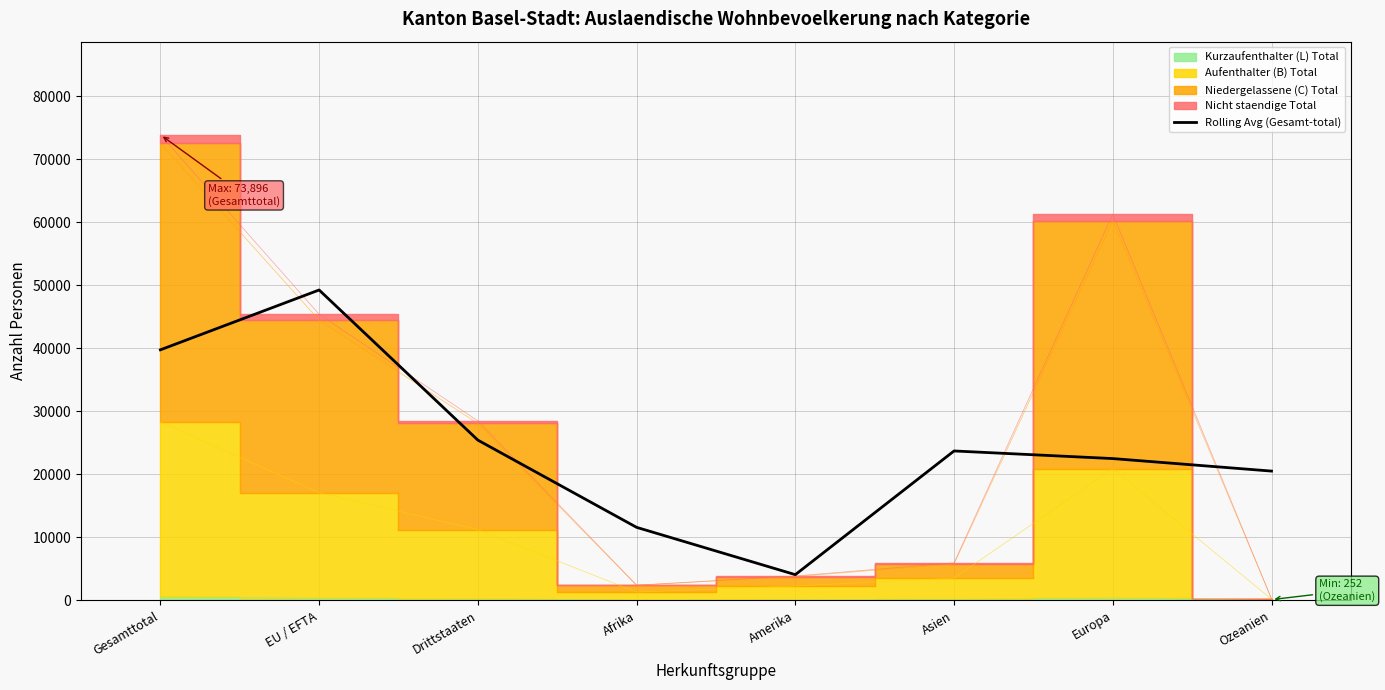

Rank the categories by value from highest to lowest.

EU / EFTA, Gesamttotal, Drittstaaten, Asien, Europa, Ozeanien, Afrika, Amerika